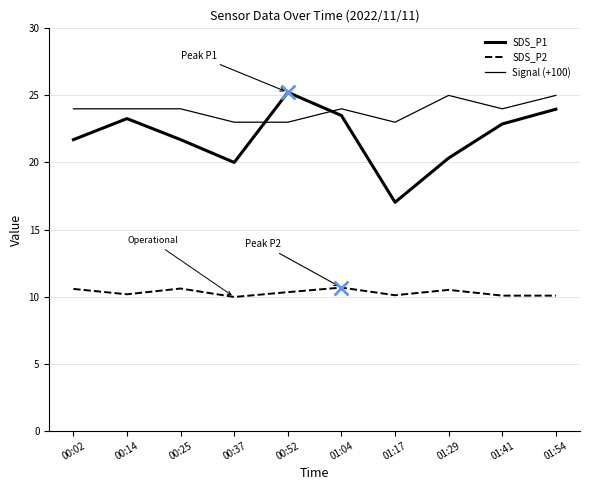

How many lines are shown in the chart?

3